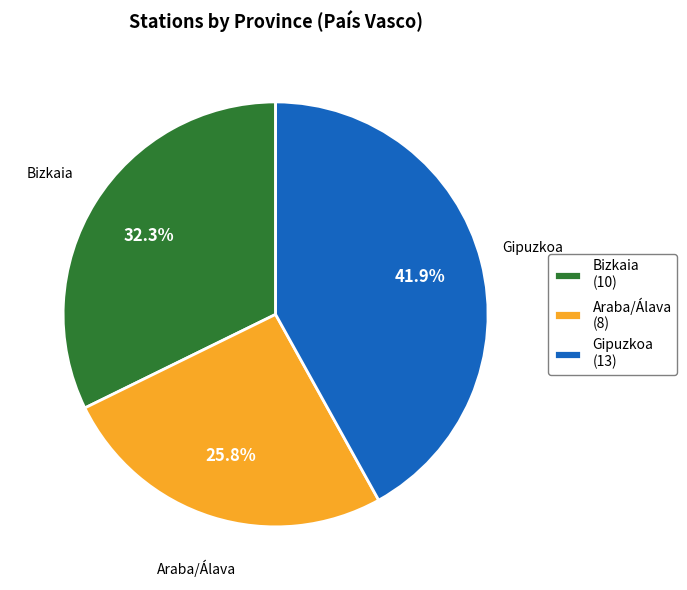

To the nearest percent, what is the average slice percentage?

33%